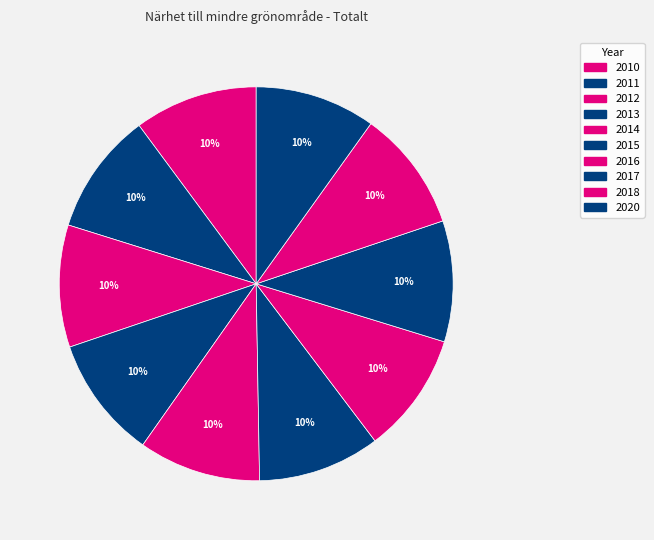

To the nearest percent, what percentage of the pie is 2018?

10%